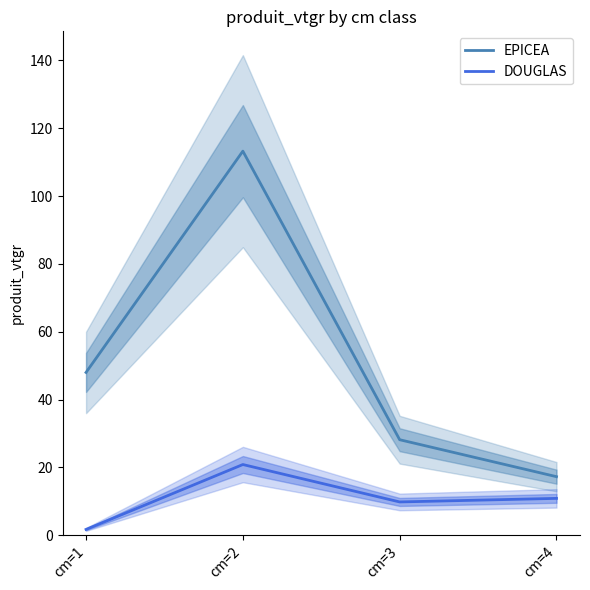

How many values in the DOUGLAS series are below 10?

2